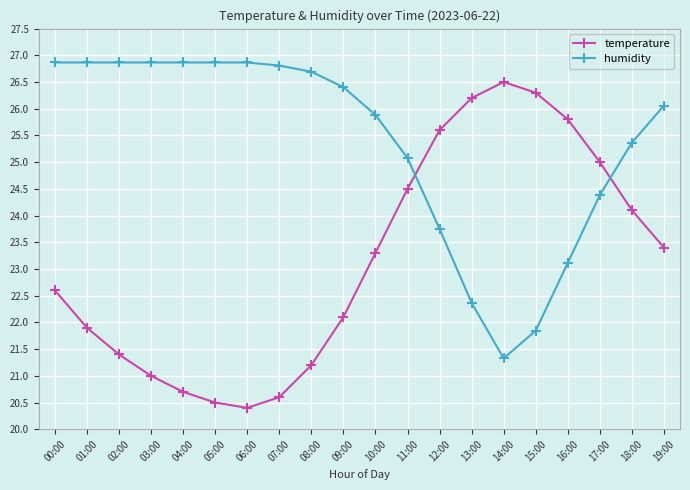

How many lines are shown in the chart?

2